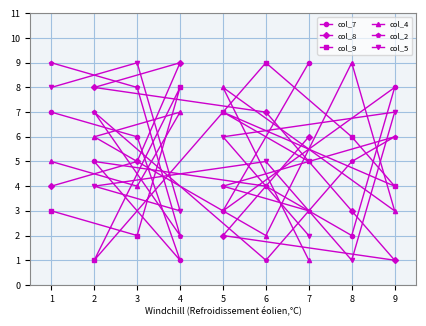

Does the chart have visible grid lines?

Yes